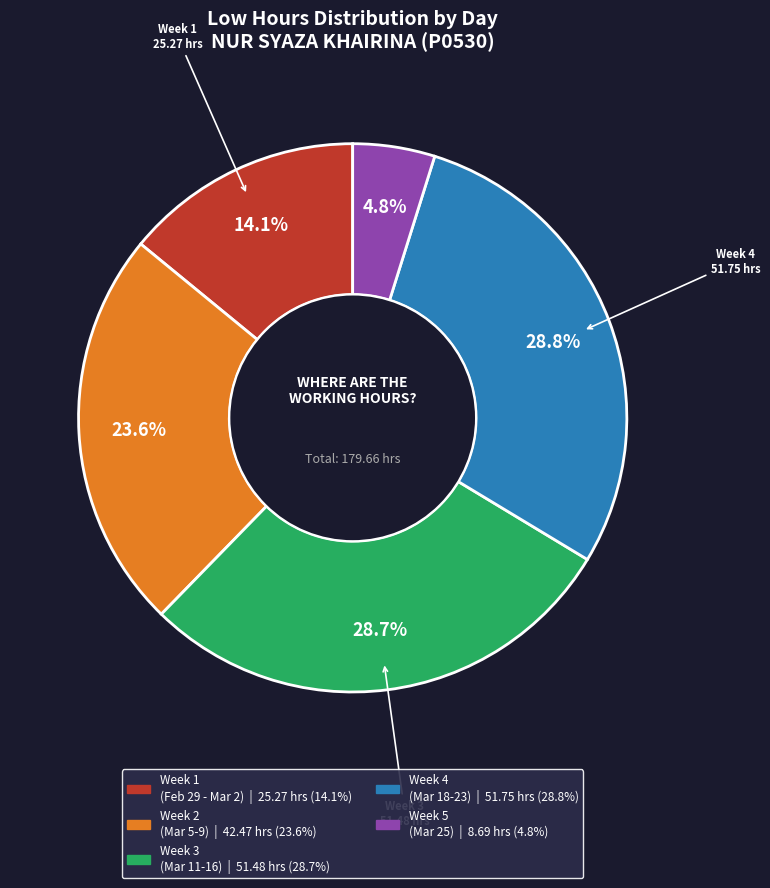

Is there any slice that represents more than half of the pie?

No